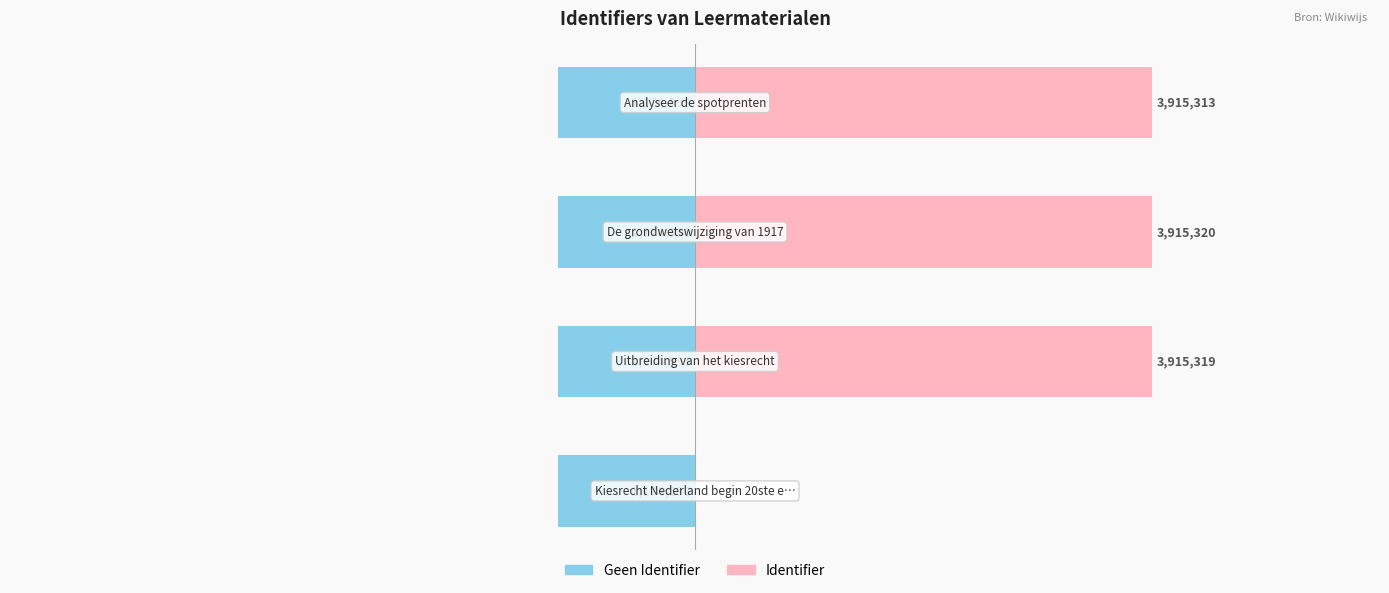

List the series in order of their overall mean, highest first.

Identifier, Geen Identifier